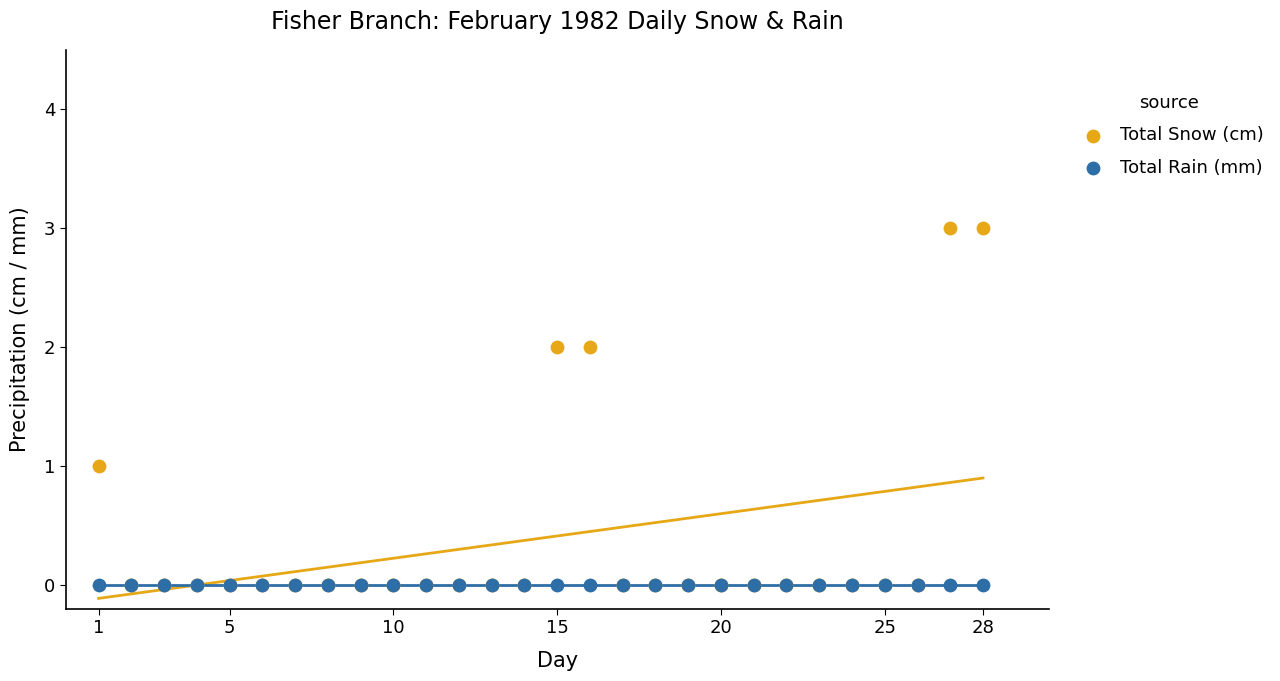

What are all the series names shown in the legend?

Total Snow (cm), Total Rain (mm)